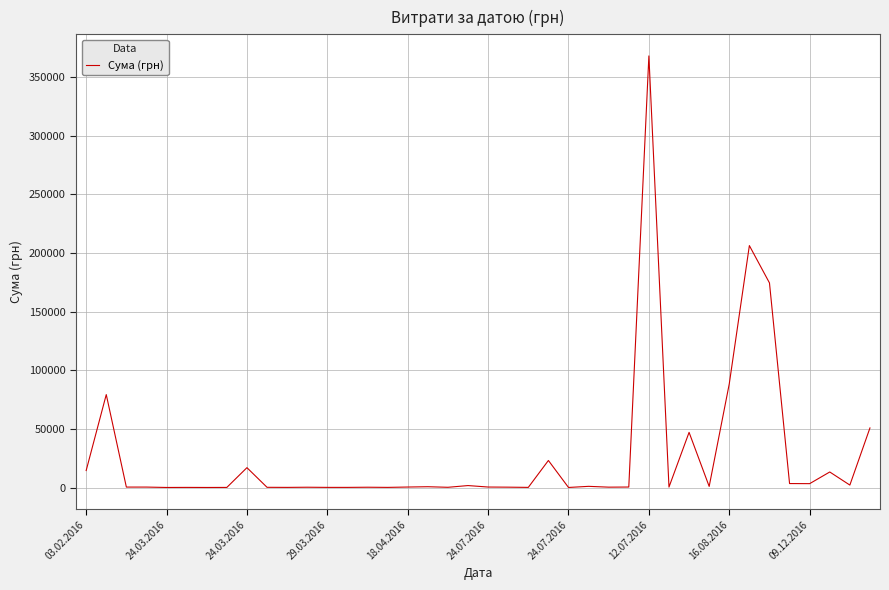

Is this an area chart (filled region under the line)?

No